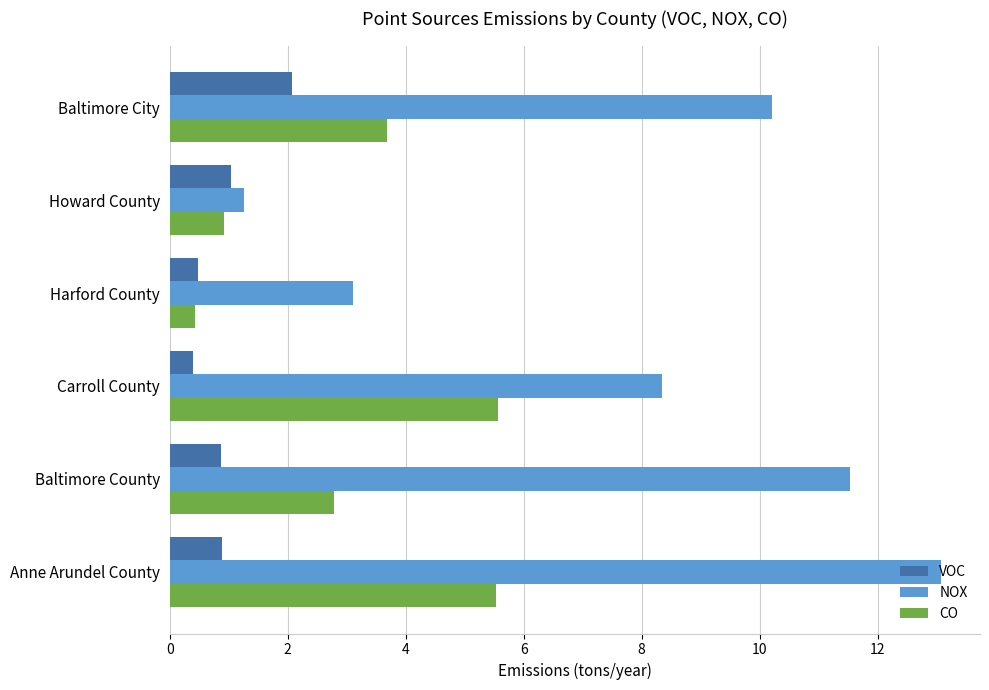

How many data points does each series have?

6